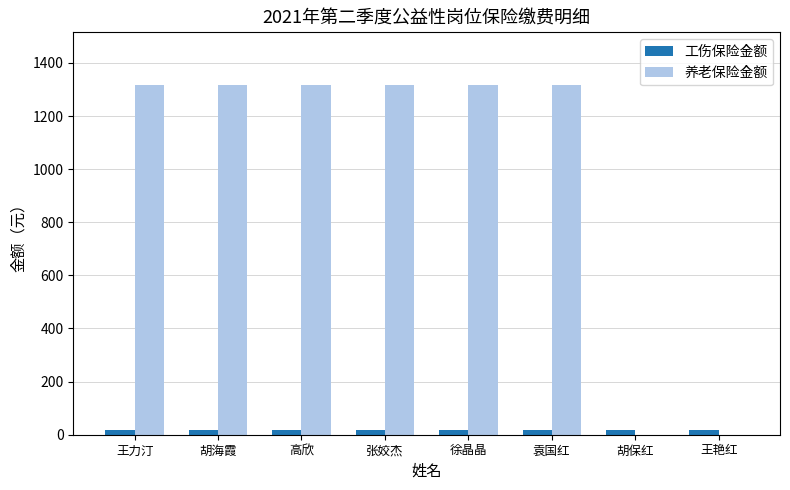

What is the sum of all 养老保险金额 values?

7905.6